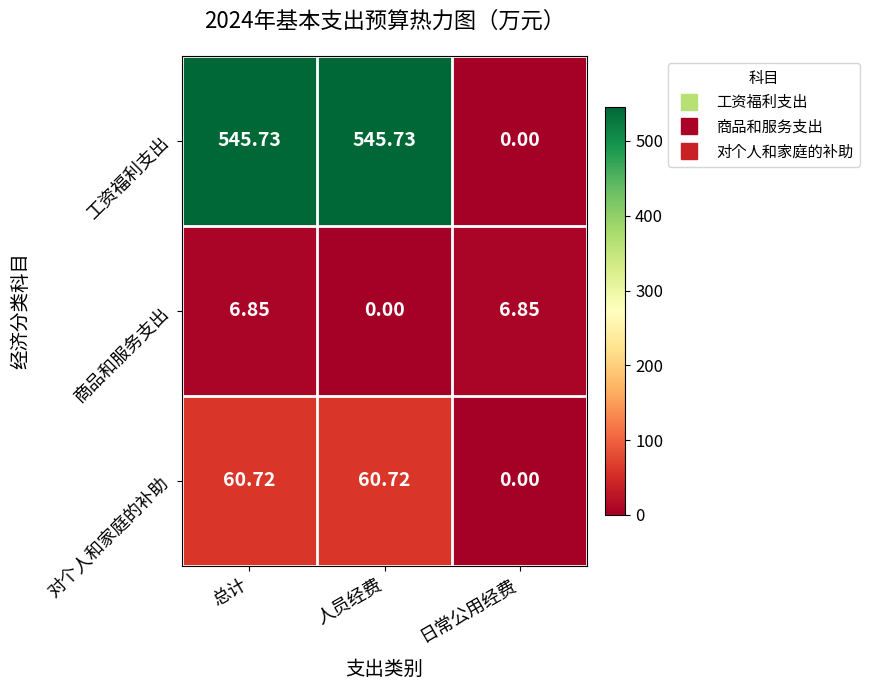

At how many categories does at least one series exceed 396?

2